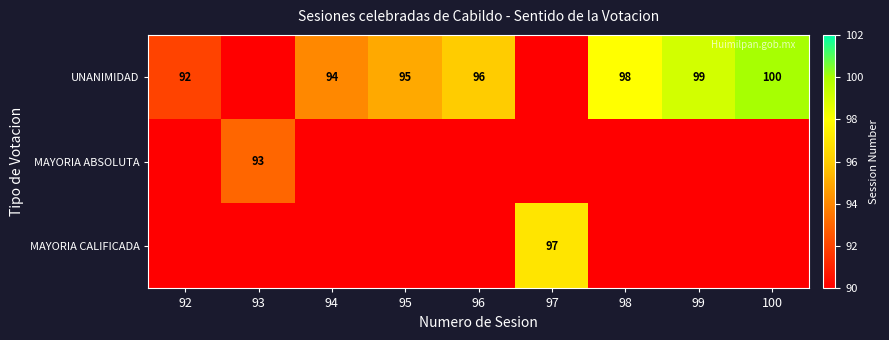

Which label corresponds to the largest value in the chart?

100